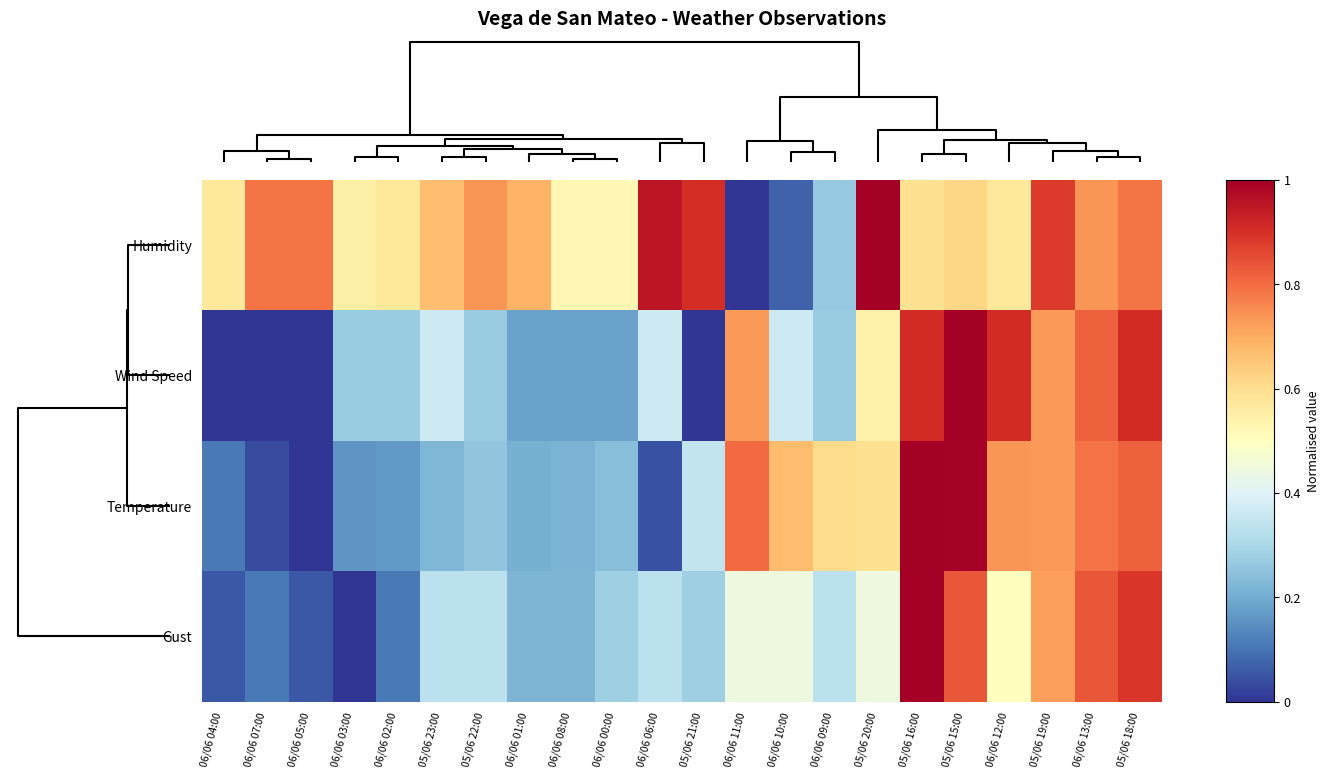

Reading left to right, transcribe all the data shown in this chart.

Humidity: 06/06 04:00=0.6	06/06 07:00=0.8	06/06 05:00=0.8	06/06 03:00=0.5	06/06 02:00=0.6	05/06 23:00=0.7	05/06 22:00=0.7	06/06 01:00=0.7	06/06 08:00=0.5	06/06 00:00=0.5	06/06 06:00=1.0	05/06 21:00=0.9	06/06 11:00=0.0	06/06 10:00=0.1	06/06 09:00=0.3	05/06 20:00=1.0	05/06 16:00=0.6	05/06 15:00=0.6	06/06 12:00=0.6	05/06 19:00=0.9	06/06 13:00=0.7	05/06 18:00=0.8
Wind Speed: 06/06 04:00=0.0	06/06 07:00=0.0	06/06 05:00=0.0	06/06 03:00=0.3	06/06 02:00=0.3	05/06 23:00=0.4	05/06 22:00=0.3	06/06 01:00=0.2	06/06 08:00=0.2	06/06 00:00=0.2	06/06 06:00=0.4	05/06 21:00=0.0	06/06 11:00=0.7	06/06 10:00=0.4	06/06 09:00=0.3	05/06 20:00=0.5	05/06 16:00=0.9	05/06 15:00=1.0	06/06 12:00=0.9	05/06 19:00=0.7	06/06 13:00=0.8	05/06 18:00=0.9
Temperature: 06/06 04:00=0.1	06/06 07:00=0.0	06/06 05:00=0.0	06/06 03:00=0.2	06/06 02:00=0.2	05/06 23:00=0.2	05/06 22:00=0.3	06/06 01:00=0.2	06/06 08:00=0.2	06/06 00:00=0.2	06/06 06:00=0.0	05/06 21:00=0.3	06/06 11:00=0.8	06/06 10:00=0.7	06/06 09:00=0.6	05/06 20:00=0.6	05/06 16:00=1.0	05/06 15:00=1.0	06/06 12:00=0.7	05/06 19:00=0.7	06/06 13:00=0.8	05/06 18:00=0.8
Gust: 06/06 04:00=0.1	06/06 07:00=0.1	06/06 05:00=0.1	06/06 03:00=0.0	06/06 02:00=0.1	05/06 23:00=0.3	05/06 22:00=0.3	06/06 01:00=0.2	06/06 08:00=0.2	06/06 00:00=0.3	06/06 06:00=0.3	05/06 21:00=0.3	06/06 11:00=0.4	06/06 10:00=0.4	06/06 09:00=0.3	05/06 20:00=0.4	05/06 16:00=1.0	05/06 15:00=0.8	06/06 12:00=0.5	05/06 19:00=0.7	06/06 13:00=0.8	05/06 18:00=0.9